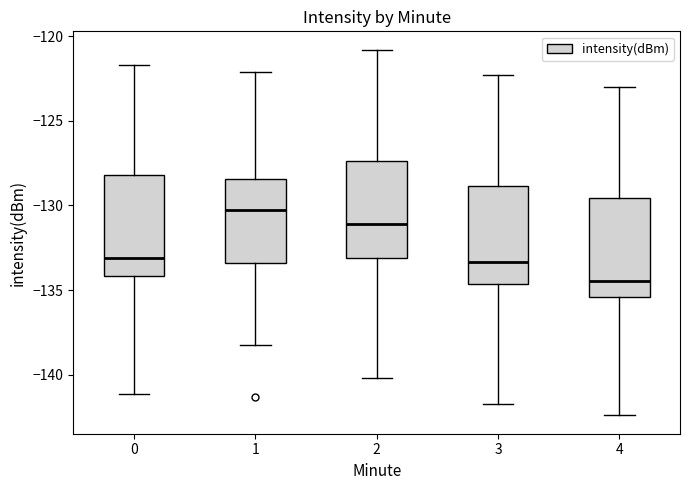

Reading left to right, transcribe this box plot: for each box, give where its median line is, the range the box spans, and where its two whiskers end, as read against the y-axis. The values are not printed on the chart, so give them approximately, as read against the axis.

0: median -133.0, box -134.0 to -128.0, whiskers -141.0 to -121.5
1: median -130.5, box -133.5 to -128.5, whiskers -138.5 to -122.0
2: median -131.0, box -133.0 to -127.5, whiskers -140.0 to -121.0
3: median -133.5, box -134.5 to -129.0, whiskers -141.5 to -122.5
4: median -134.5, box -135.5 to -129.5, whiskers -142.5 to -123.0